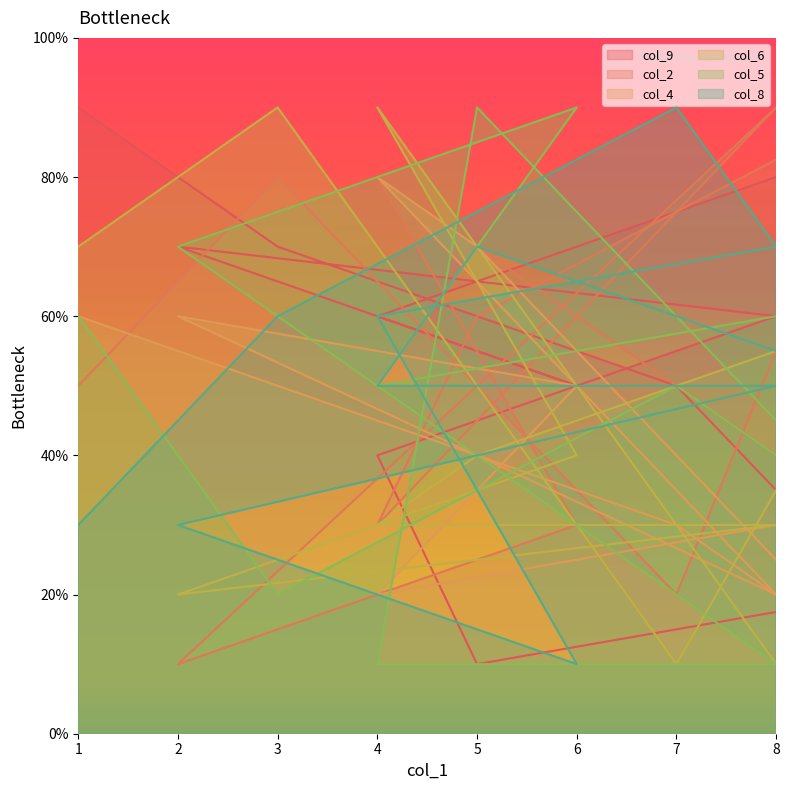

At which category does col_9 reach its first local valley?

5